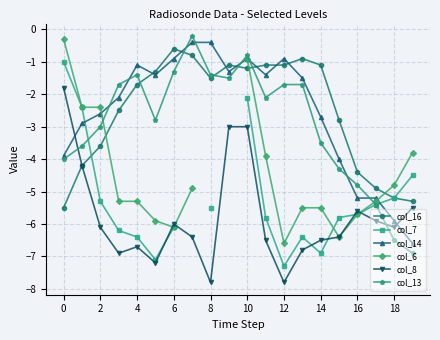

The col_16 series shows -2.4 at 16. True or false?

False